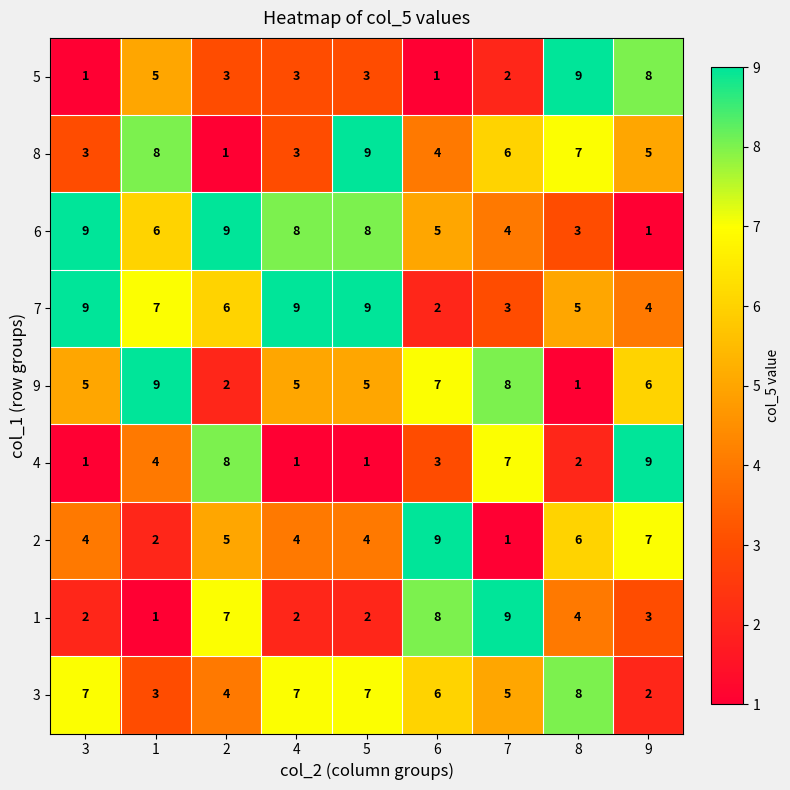

Count the number of data series in this chart.

9